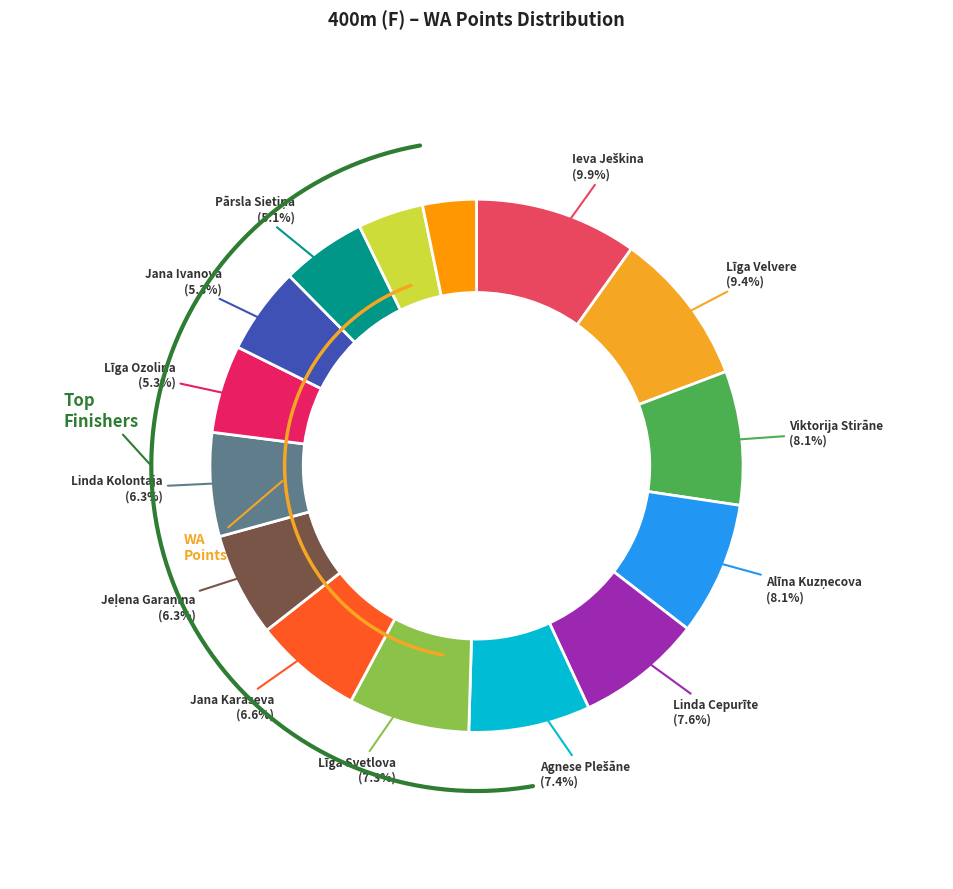

How many slices are in this pie chart?

15